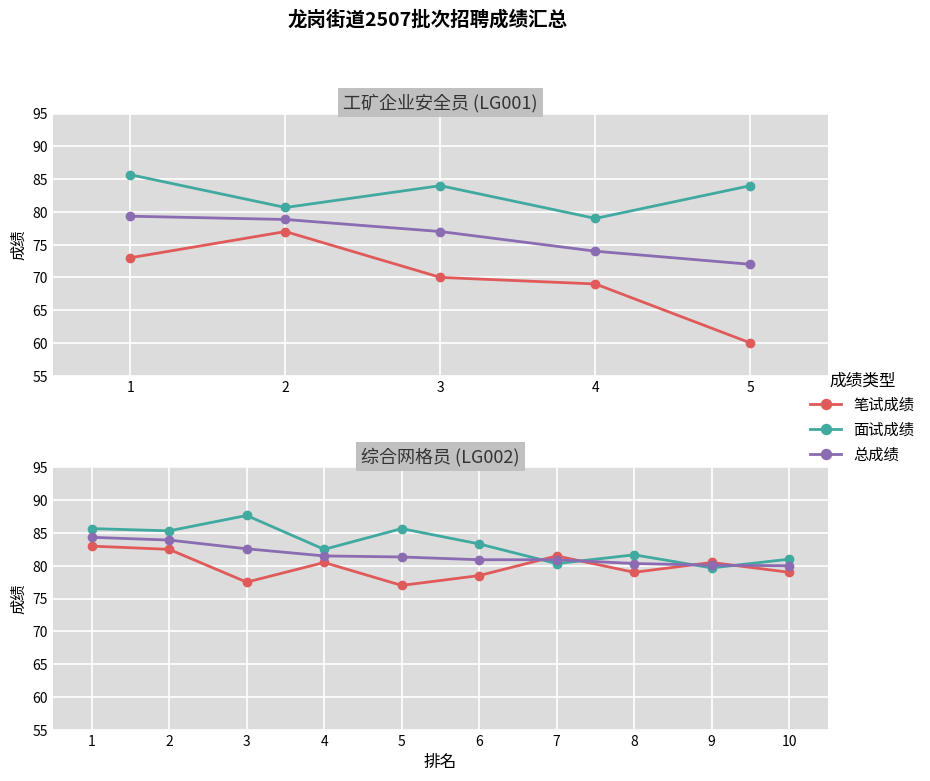

How many times do 笔试成绩 and 总成绩 cross each other?

4